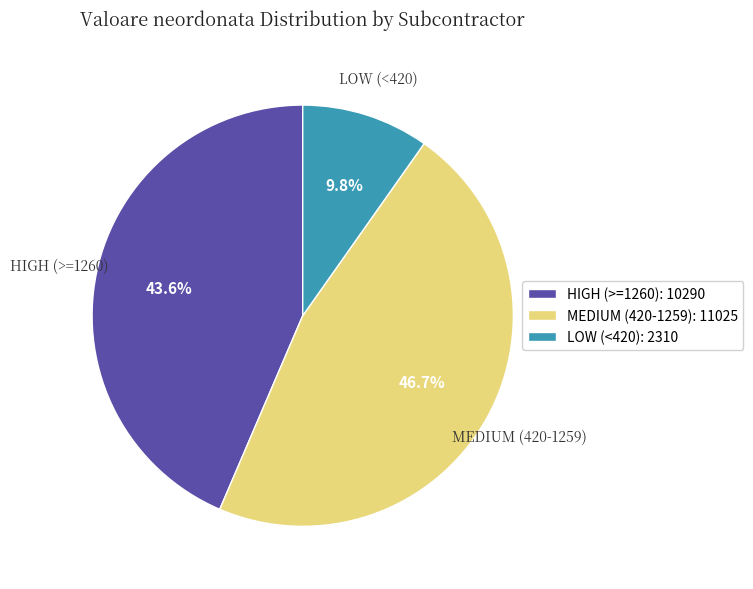

Is there a majority slice in this chart?

No